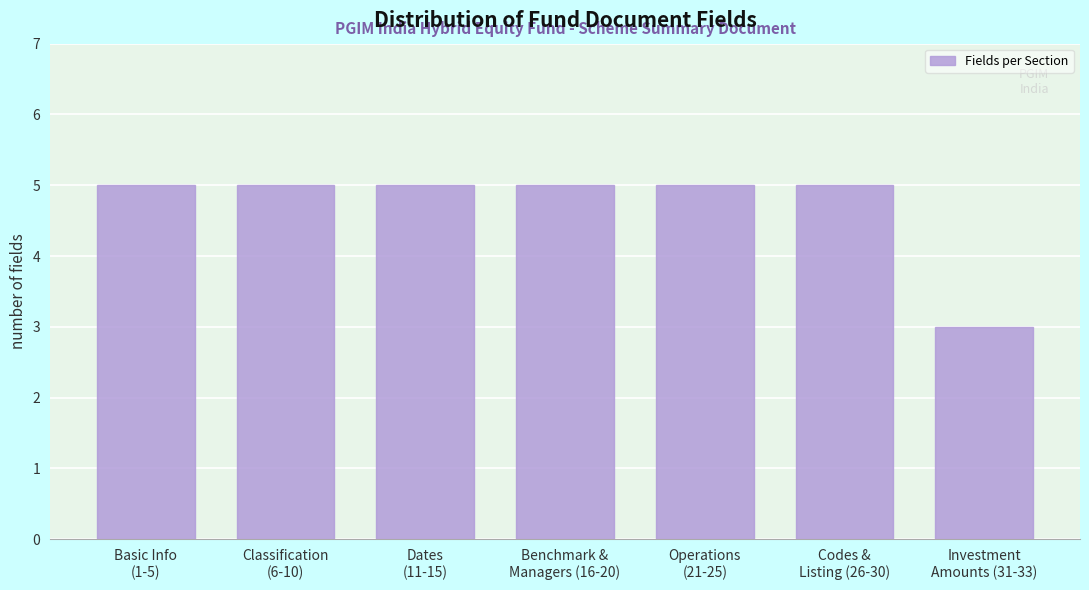

Reading left to right, what are all the values shown in this chart?

5	5	5	5	5	5	3